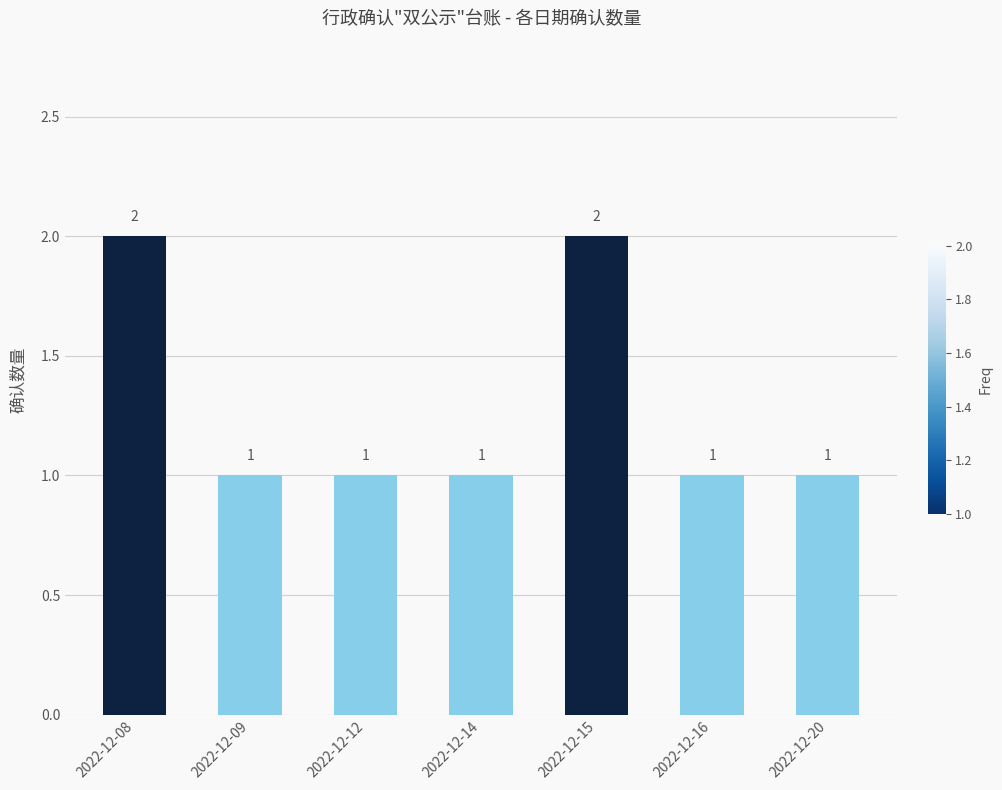

Count the values in the range 1 to 2.

7